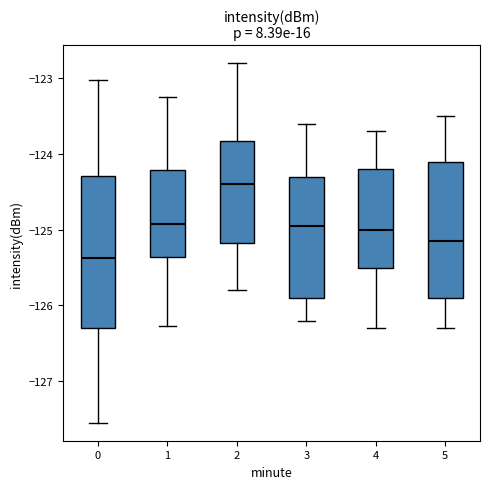

Which box's median line is the lowest?

0